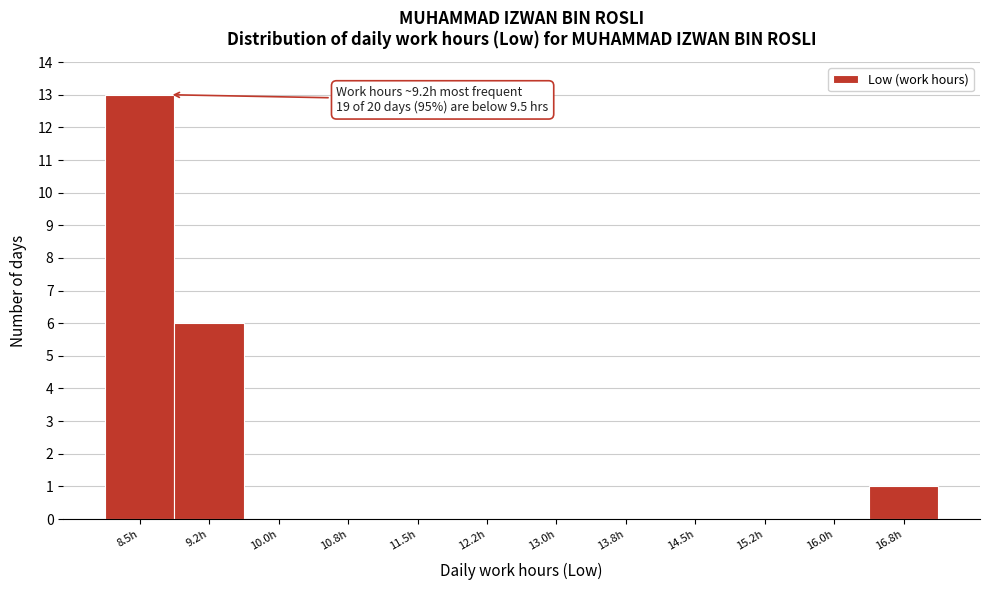

Reading left to right, transcribe all the data shown in this chart.

8.5h=13	9.2h=6	10.0h=0	10.8h=0	11.5h=0	12.2h=0	13.0h=0	13.8h=0	14.5h=0	15.2h=0	16.0h=0	16.8h=1